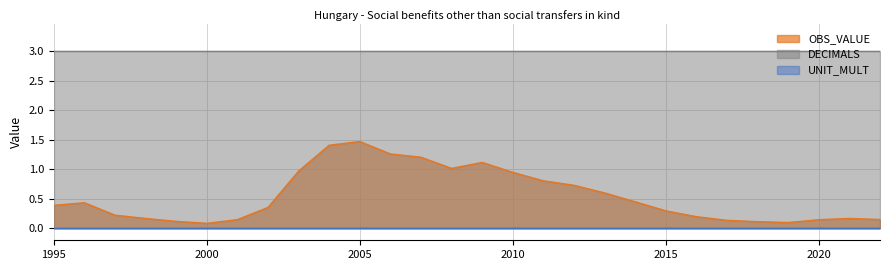

Is the value of DECIMALS at 1999 greater than the value of OBS_VALUE at 2008?

Yes